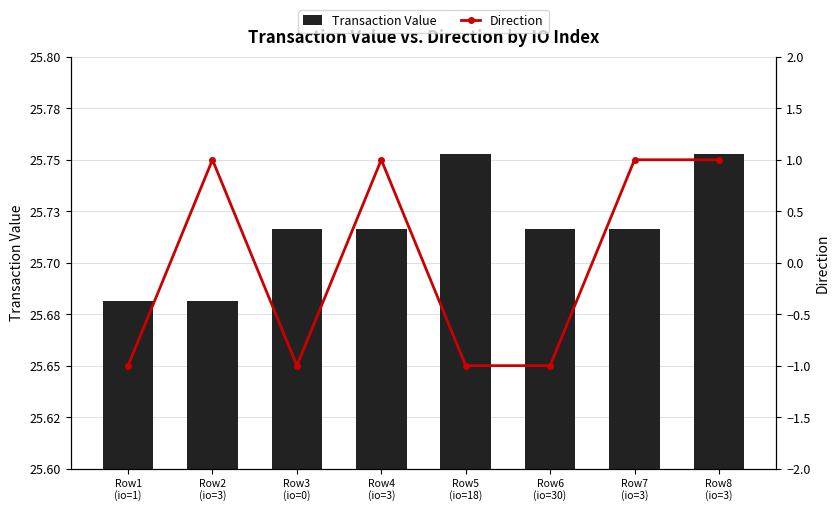

Where is Direction nearest to the value 0?

Row1
(io=1)